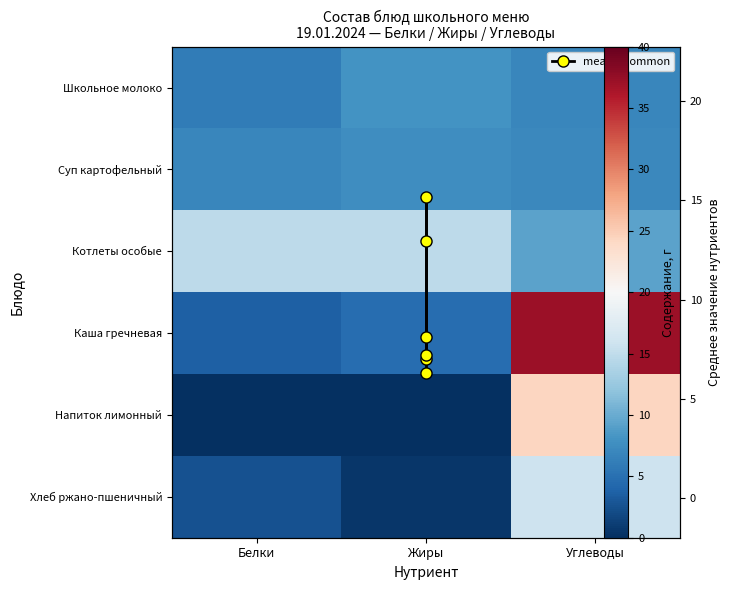

Which category has the highest value across all series?

Углеводы